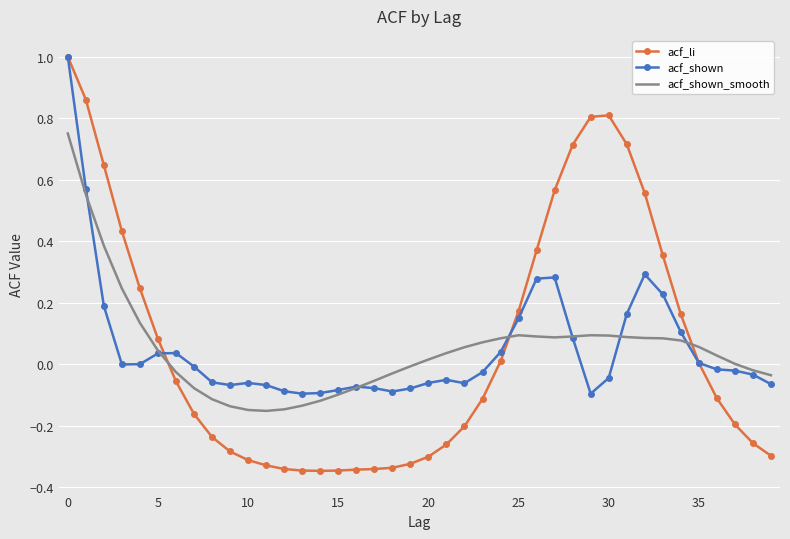

What is the greatest value displayed?

1.0